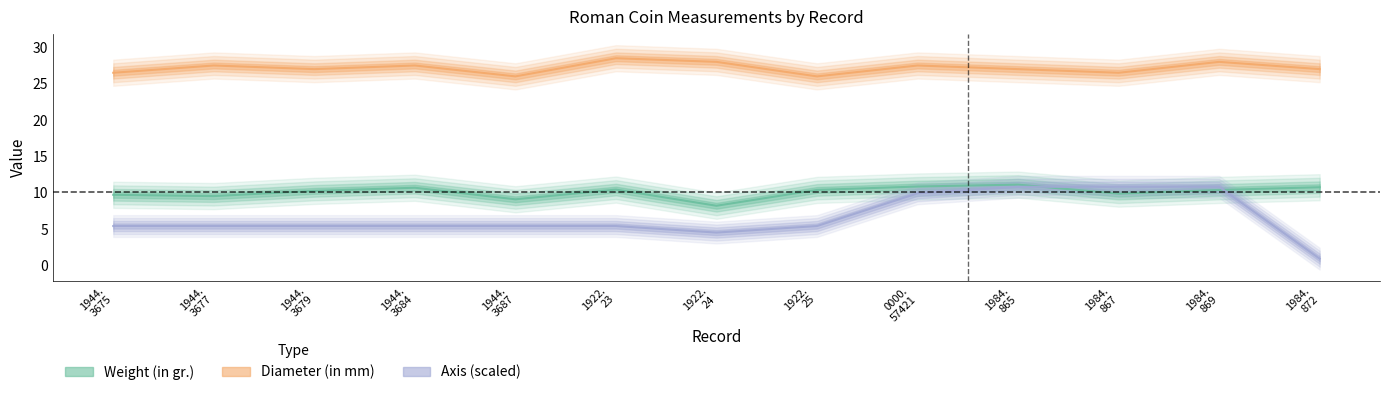

Where is the first local minimum for Weight (in gr.)?

1944.
3677